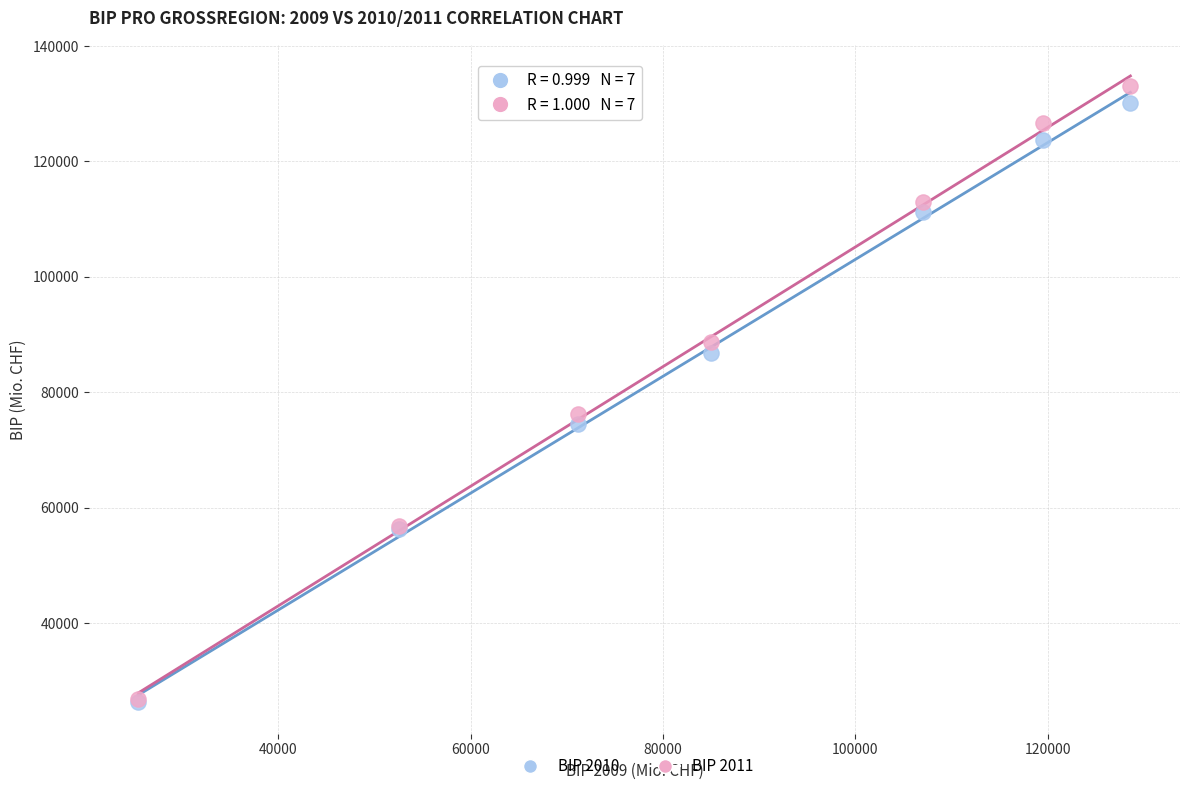

What are all the series names shown in the legend?

BIP 2010, BIP 2011